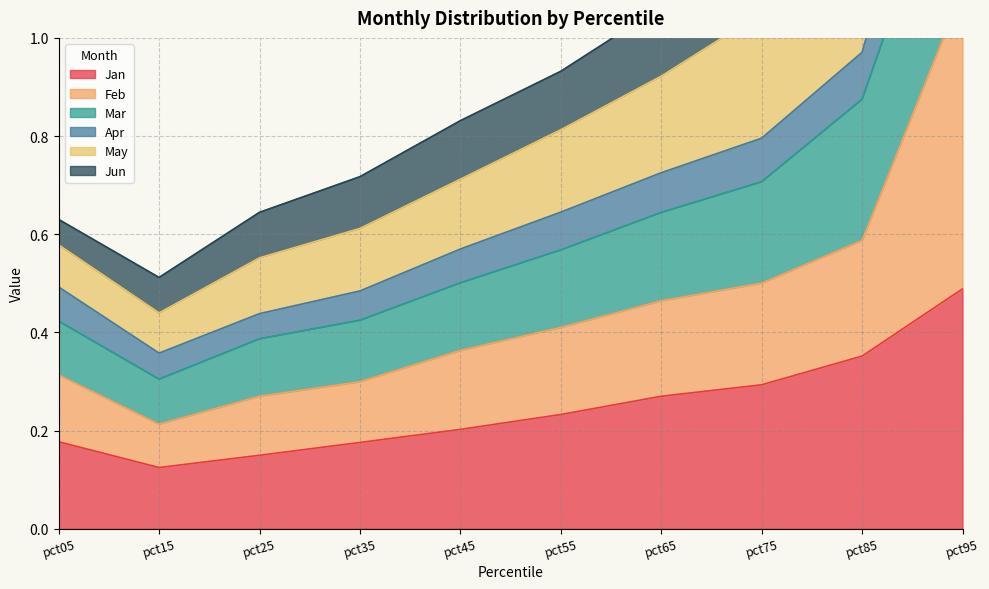

What is the difference between the maximum and second lowest values in the Jan series?

0.3